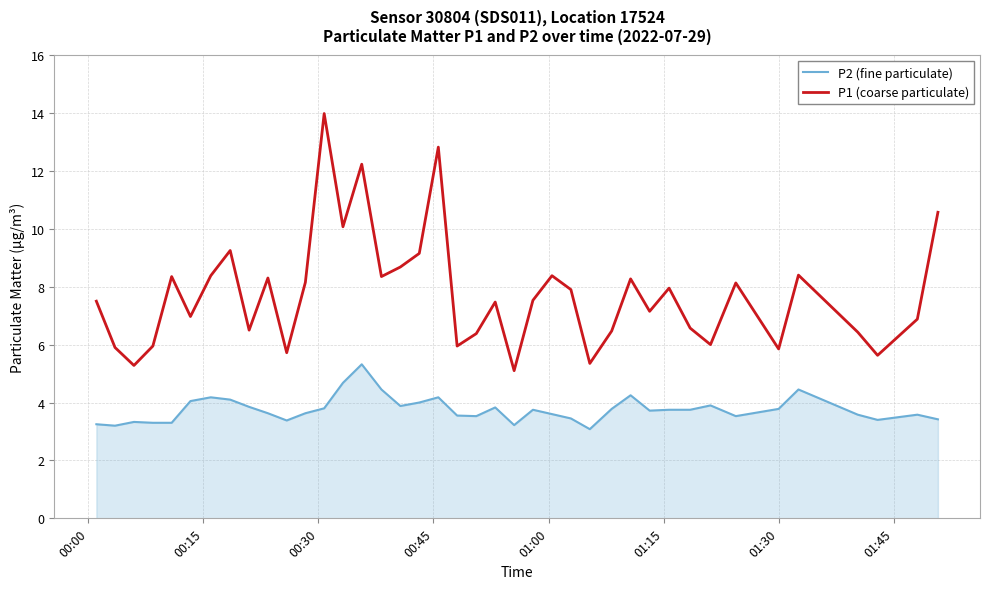

List the series in order of their overall mean, highest first.

P1 (coarse particulate), P2 (fine particulate)